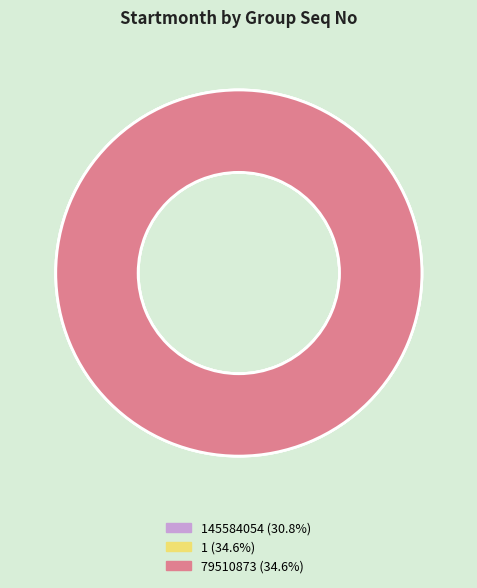

Which category has the smallest portion of the pie?

145584054